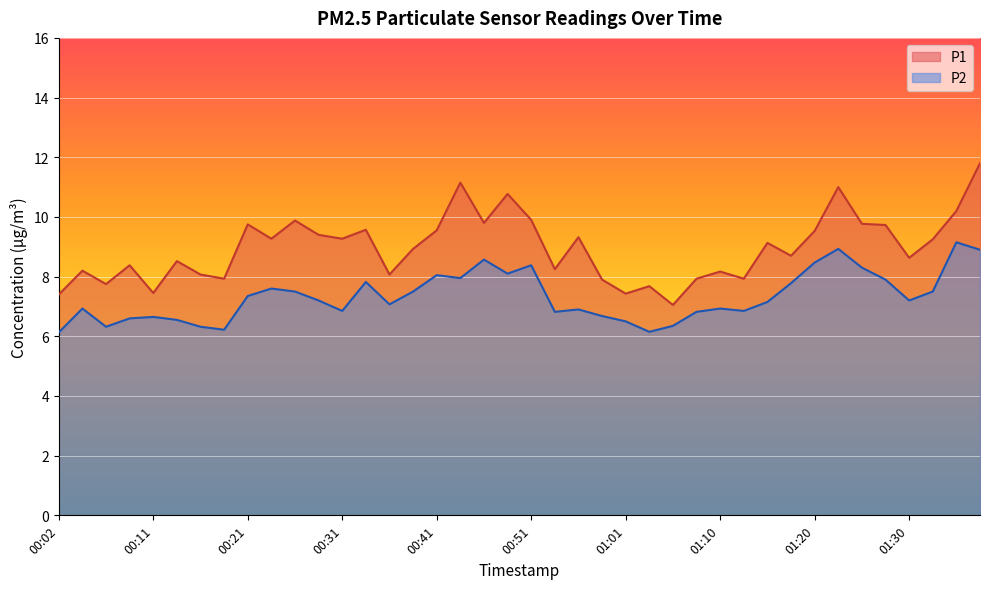

Which category has the highest value in the P1 series?

01:38